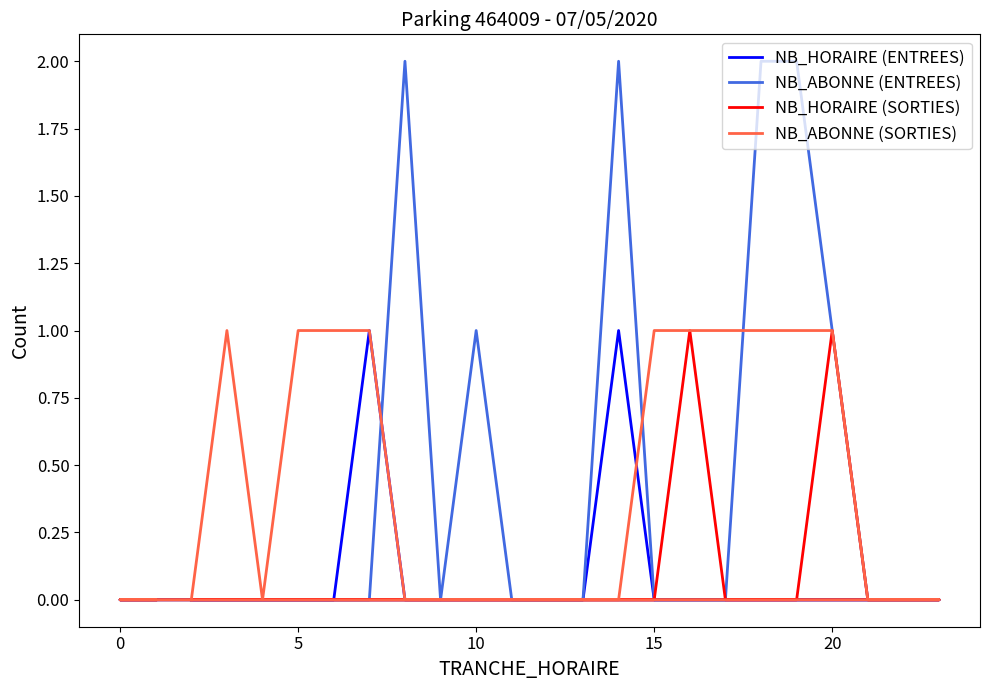

Which series has the largest total across all categories?

NB_ABONNE (ENTREES)